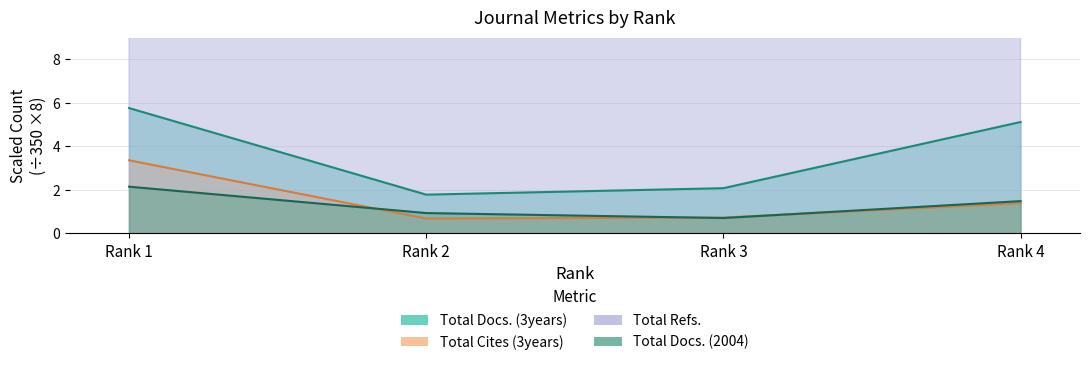

Reading left to right, transcribe all the data shown in this chart.

Total Docs. (3years): 5.8	1.8	2.1	5.1
Total Cites (3years): 3.4	0.7	0.7	1.4
Total Refs.: 52.6	23.3	11.7	25.5
Total Docs. (2004): 2.1	0.9	0.7	1.5